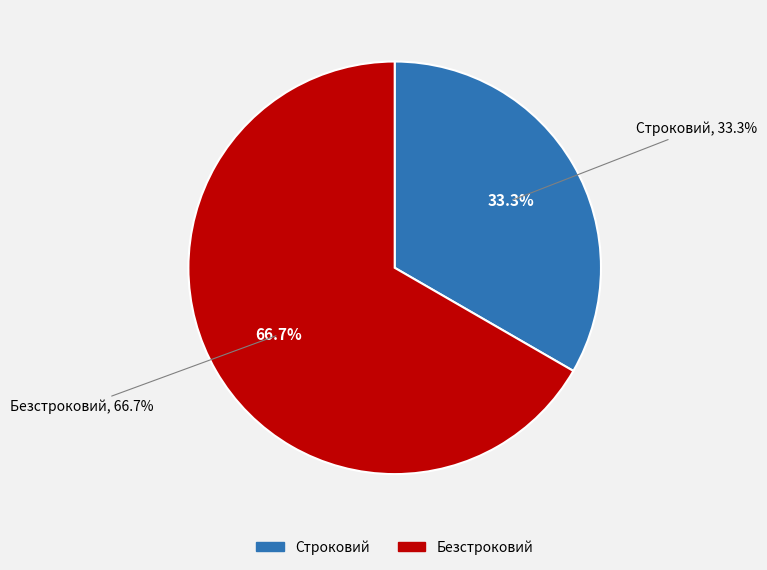

To the nearest percent, what portion does Безстроковий represent?

67%